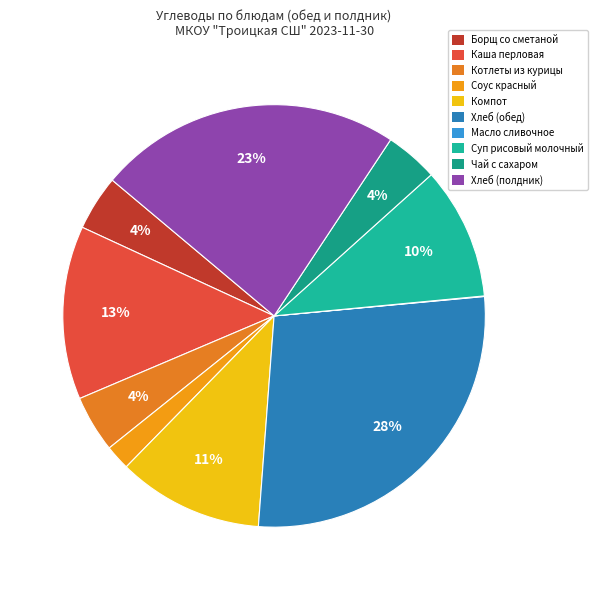

Is there a majority slice in this chart?

No